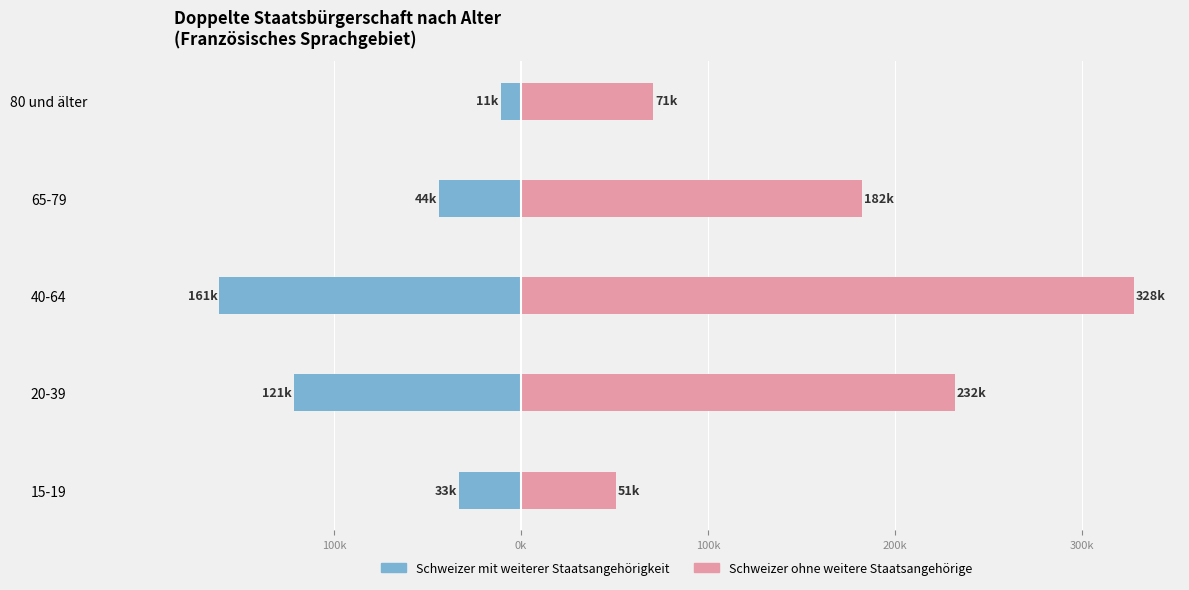

Between 40-64 and 65-79, which is larger?

65-79